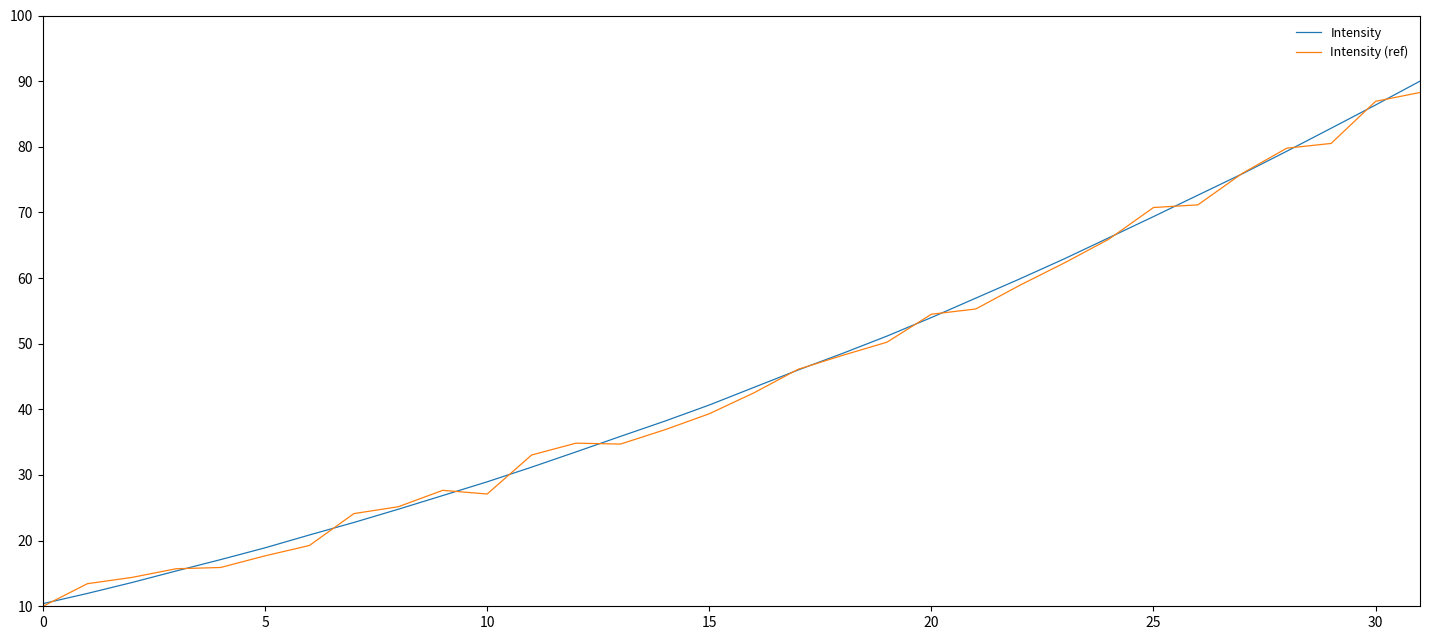

How many values in the Intensity series are below 43?

16